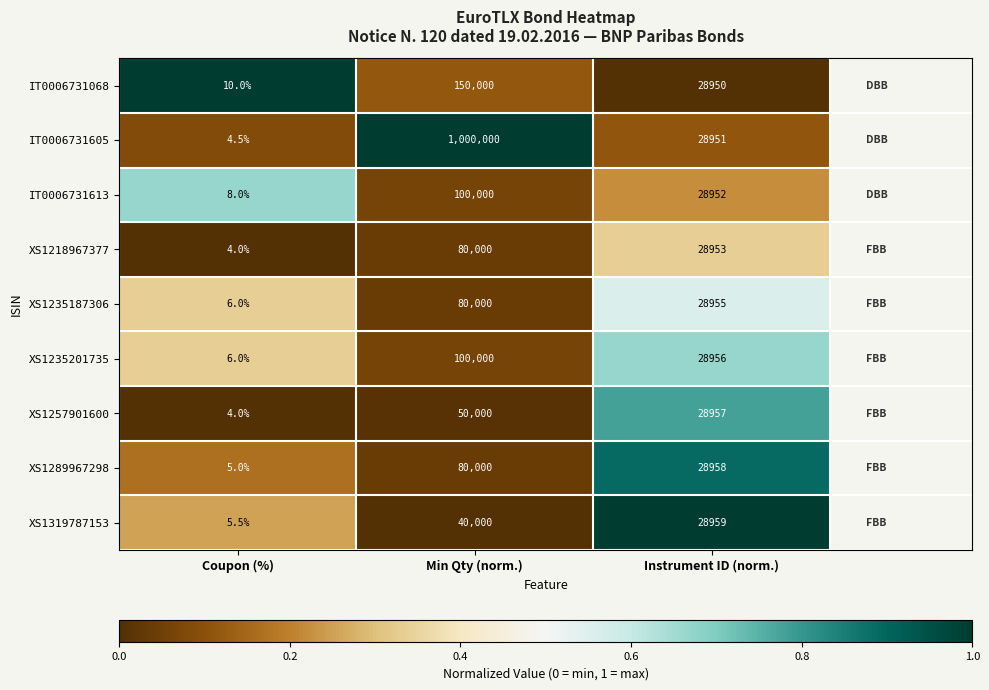

Reading left to right, what are all the values shown in this chart?

IT0006731068: Coupon (%)=10.0	Min Qty (norm.)=150000.0	Instrument ID (norm.)=28950.0
IT0006731605: Coupon (%)=4.5	Min Qty (norm.)=1000000.0	Instrument ID (norm.)=28951.0
IT0006731613: Coupon (%)=8.0	Min Qty (norm.)=100000.0	Instrument ID (norm.)=28952.0
XS1218967377: Coupon (%)=4.0	Min Qty (norm.)=80000.0	Instrument ID (norm.)=28953.0
XS1235187306: Coupon (%)=6.0	Min Qty (norm.)=80000.0	Instrument ID (norm.)=28955.0
XS1235201735: Coupon (%)=6.0	Min Qty (norm.)=100000.0	Instrument ID (norm.)=28956.0
XS1257901600: Coupon (%)=4.0	Min Qty (norm.)=50000.0	Instrument ID (norm.)=28957.0
XS1289967298: Coupon (%)=5.0	Min Qty (norm.)=80000.0	Instrument ID (norm.)=28958.0
XS1319787153: Coupon (%)=5.5	Min Qty (norm.)=40000.0	Instrument ID (norm.)=28959.0